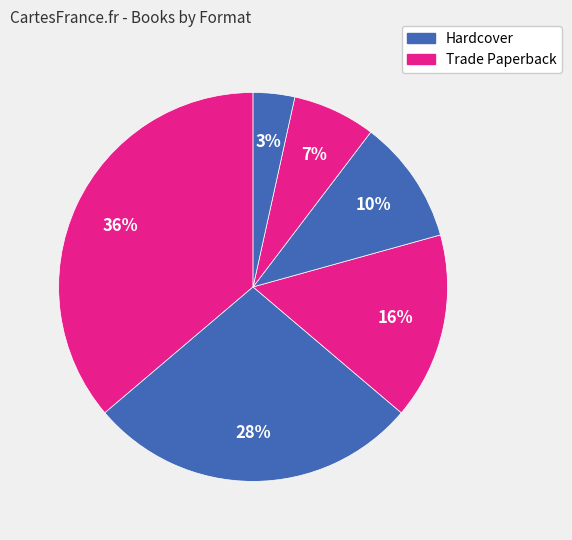

How many slices are in this pie chart?

6